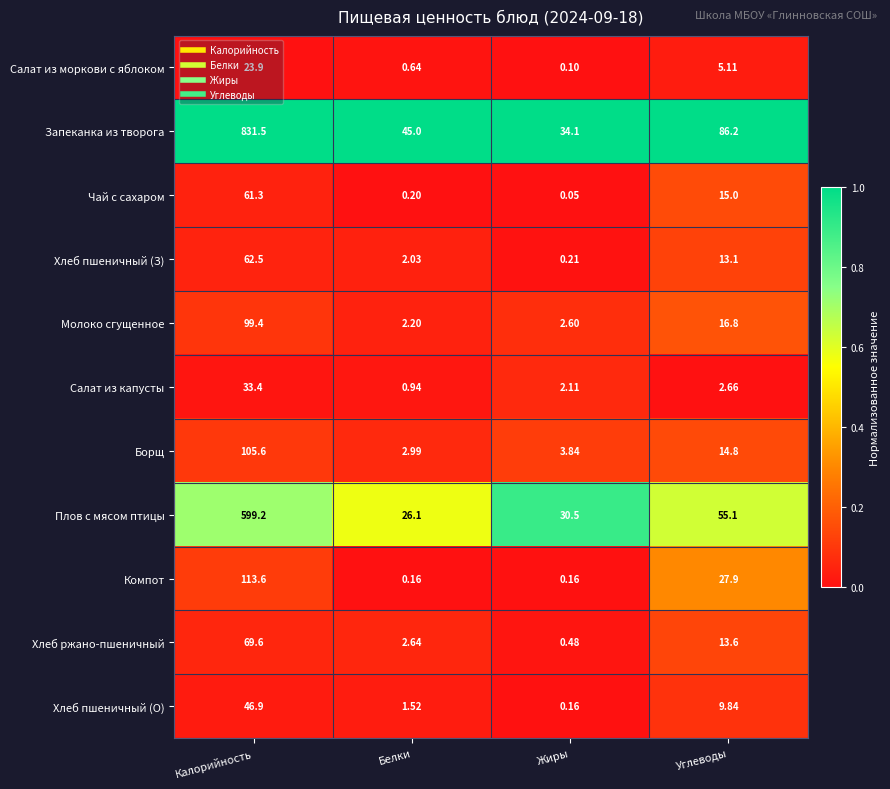

At which category is the sum across all series the highest?

Калорийность